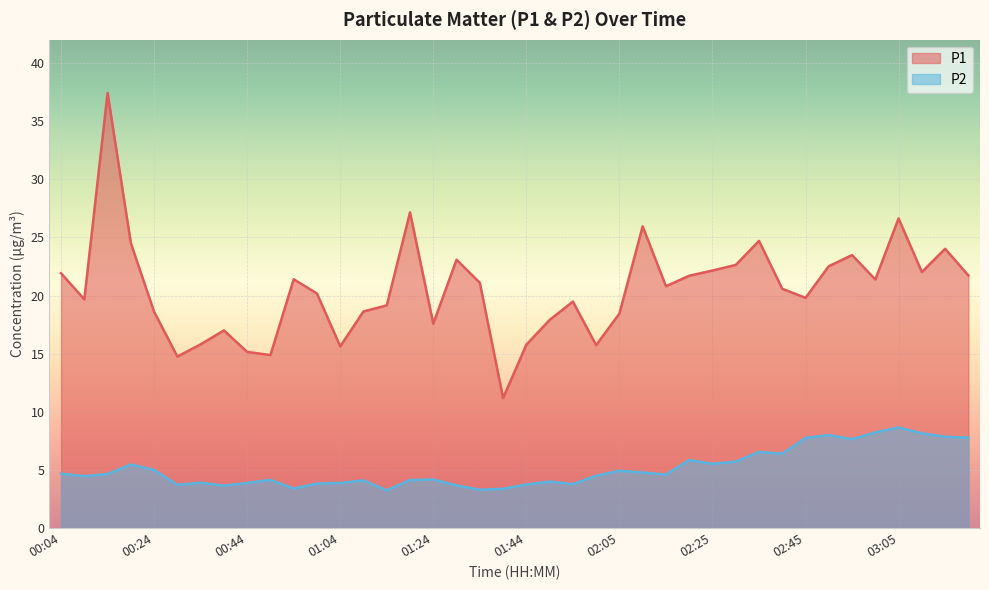

What is the total value across all series at 02:50?

30.5